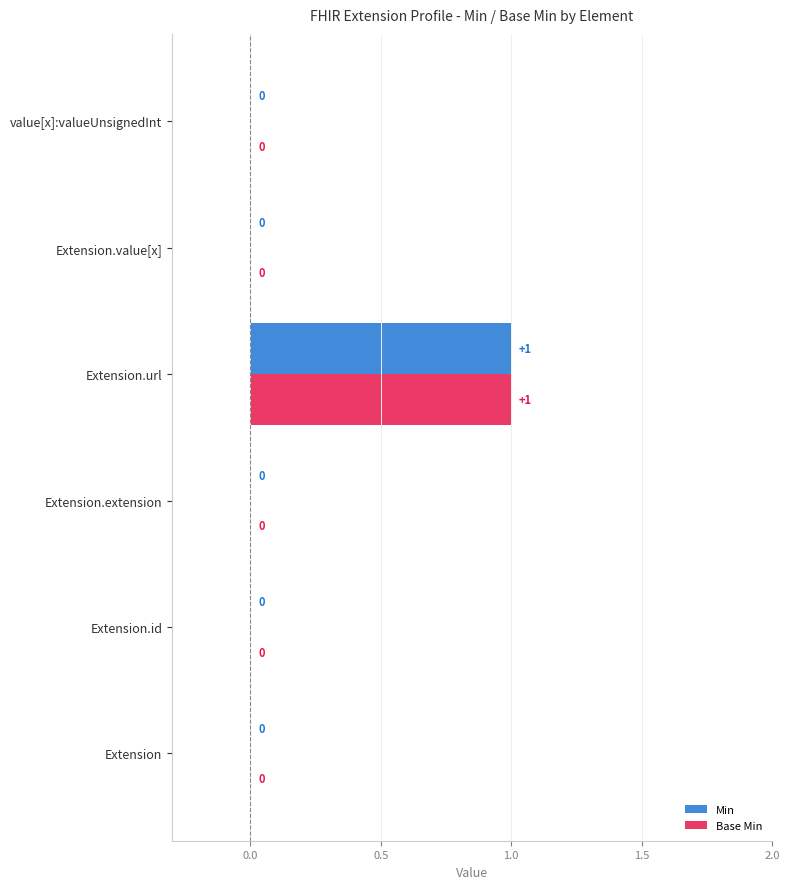

The value of Base Min at value[x]:valueUnsignedInt is -1. True or false?

False